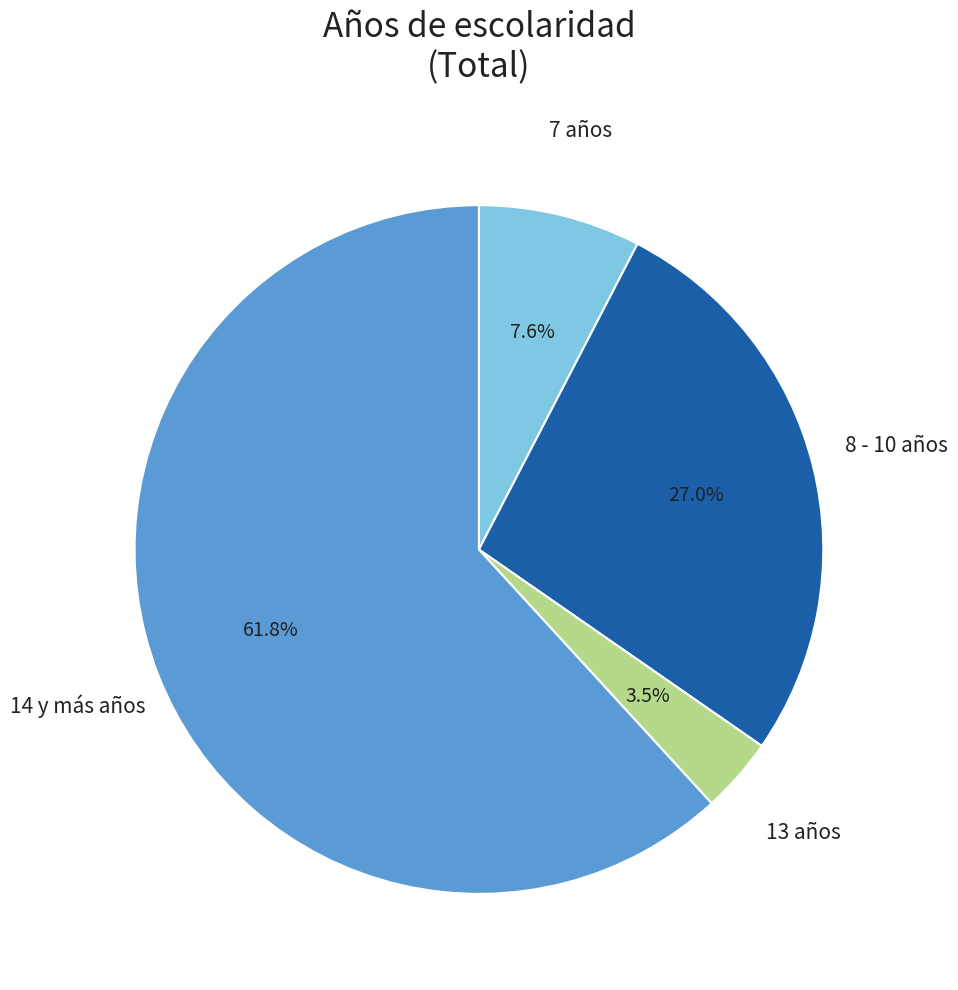

Is there a majority slice in this chart?

Yes